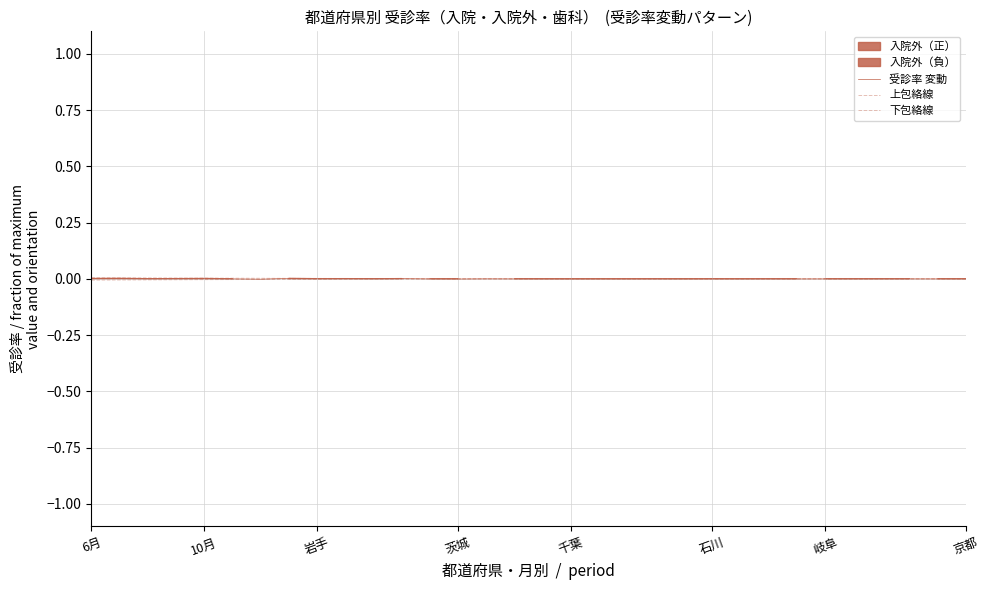

List the series in order of their overall mean, highest first.

上包絡線, 受診率 変動, 下包絡線